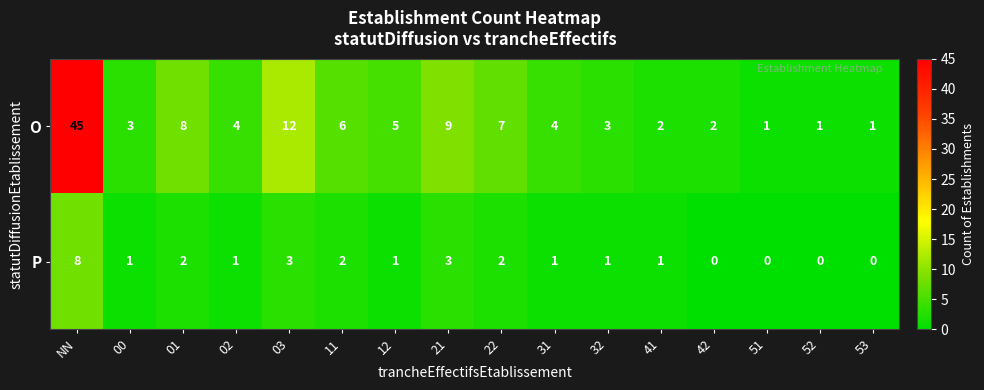

List the series in order of their peak value, highest first.

O, P